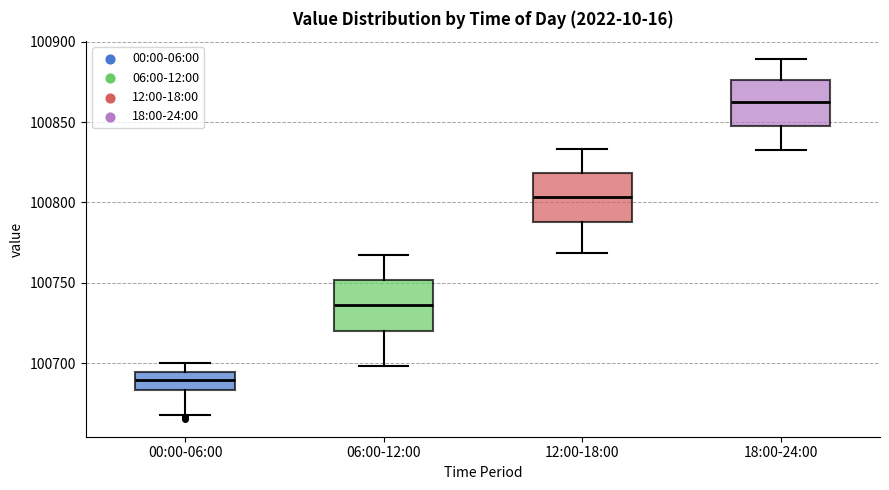

Reading left to right, read every box against the y-axis: the position of its median line, the range the box covers, and the ends of its whiskers. The values are not printed on the chart, so give them approximately, as read against the axis.

00:00-06:00: median 100690, box 100685 to 100695, whiskers 100670 to 100700
06:00-12:00: median 100735, box 100720 to 100750, whiskers 100700 to 100770
12:00-18:00: median 100805, box 100790 to 100820, whiskers 100770 to 100835
18:00-24:00: median 100865, box 100850 to 100875, whiskers 100835 to 100890